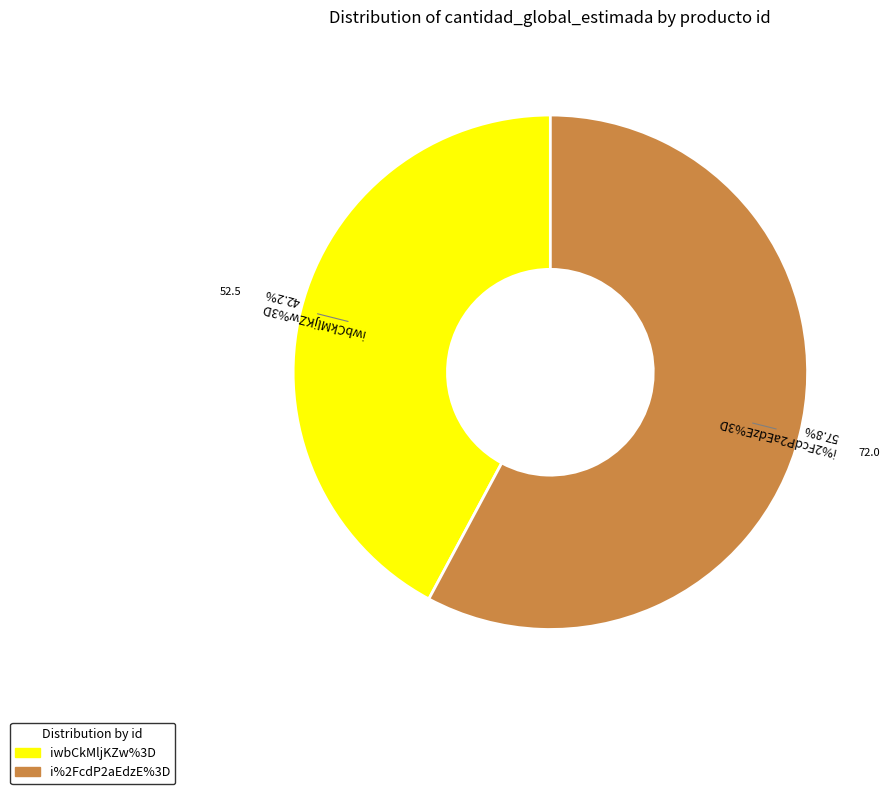

How much of the chart is everything except i%2FcdP2aEdzE%3D?

42.2%